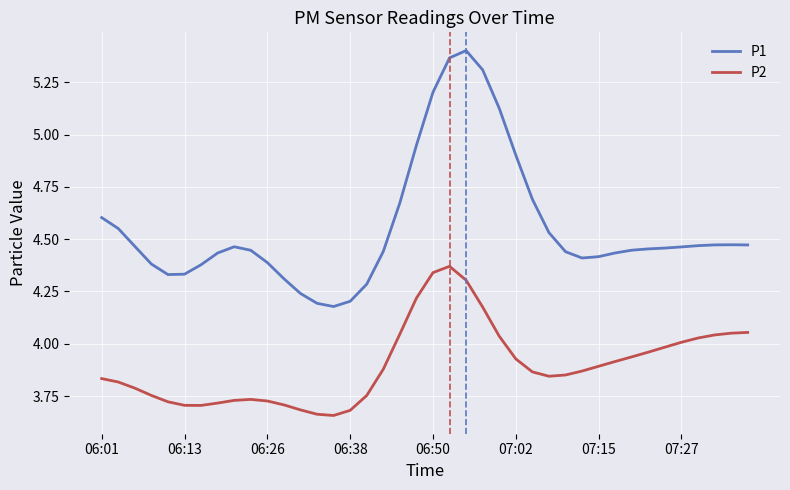

List the series in order of their peak value, lowest first.

P2, P1